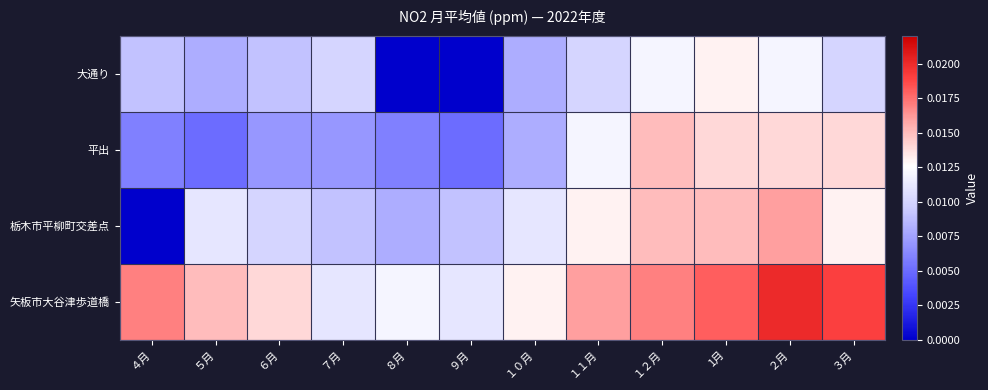

How many distinct data groups are displayed?

4